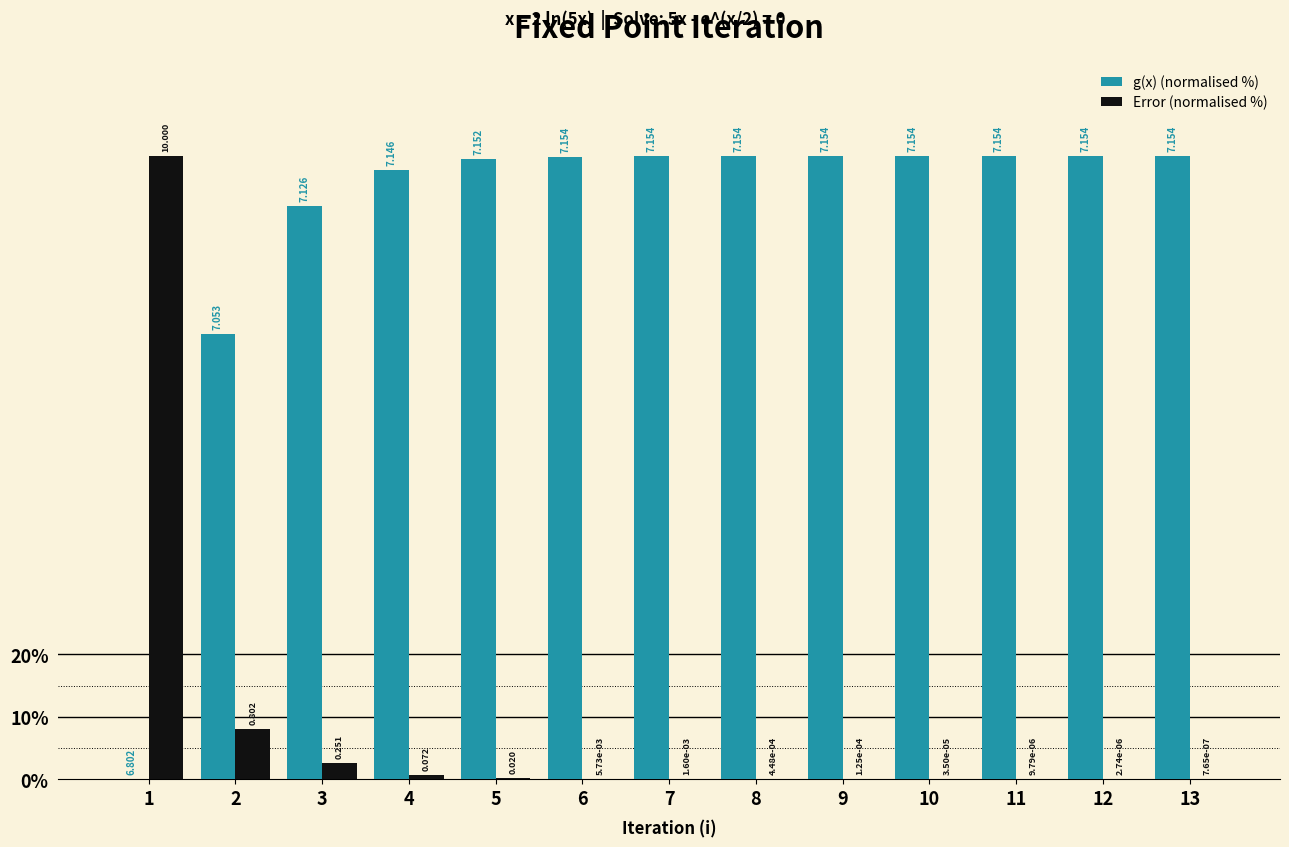

At which label does Error (normalised %) reach its peak?

1